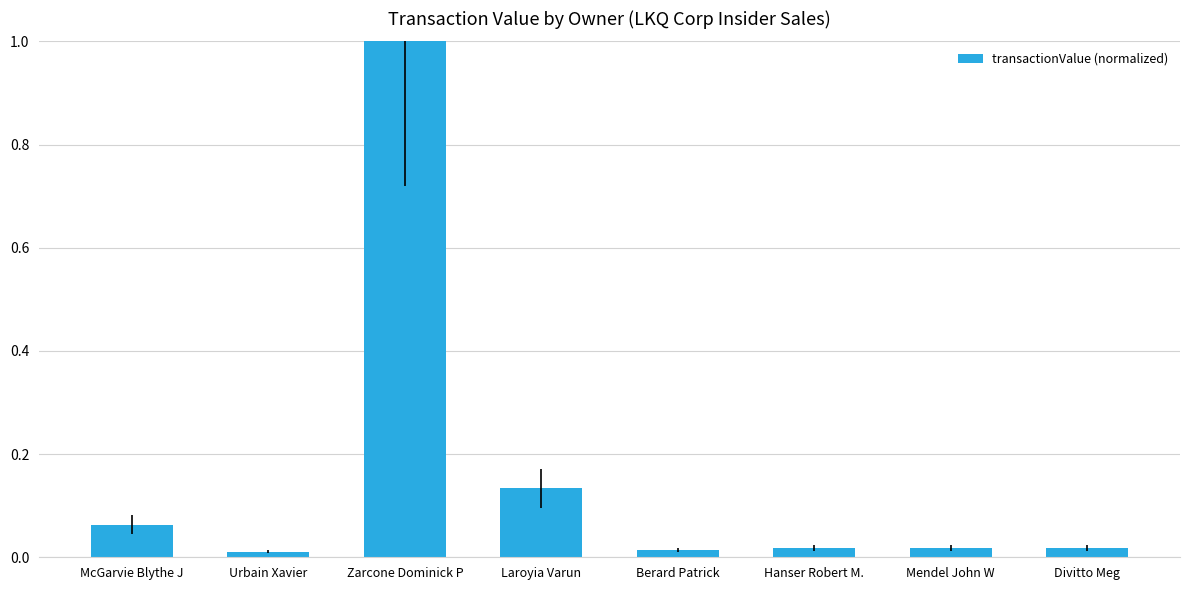

What position from the right is Mendel John W?

2